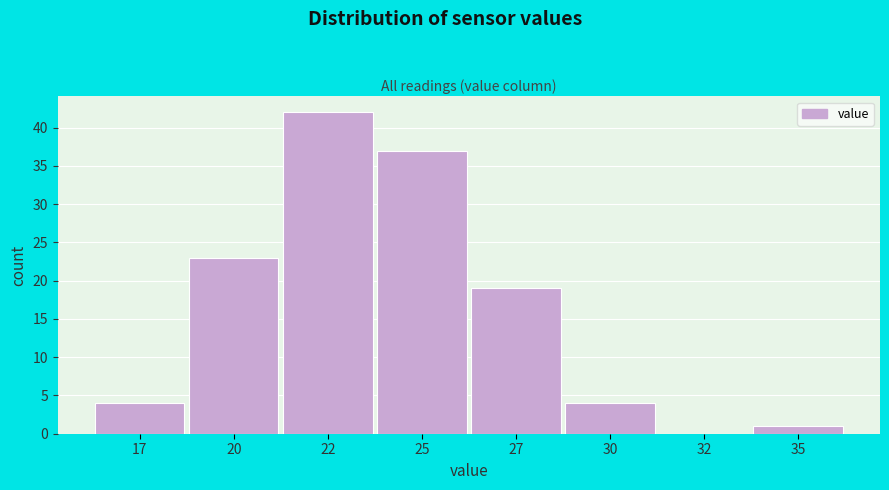

Reading left to right, what are all the values shown in this chart?

17=4	20=23	22=42	25=37	27=19	30=4	32=0	35=1